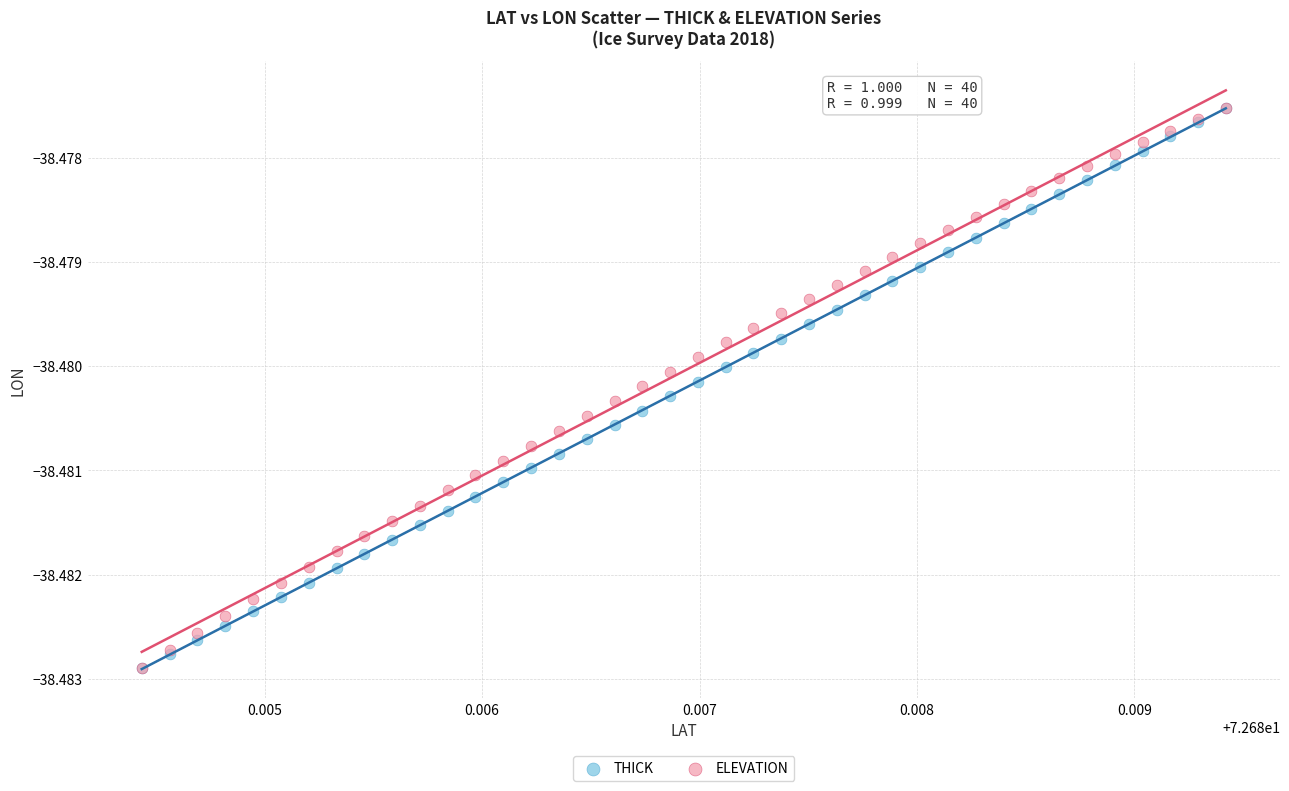

What are all the series names shown in the legend?

THICK, ELEVATION